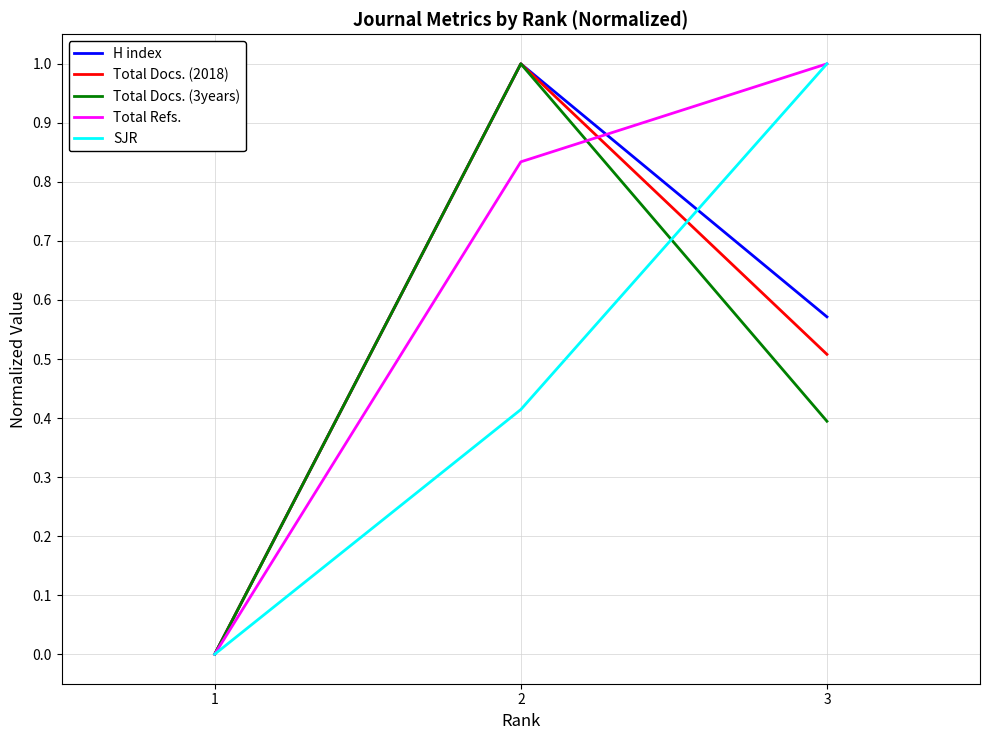

Is the value of H index at 1 greater than the value of Total Refs. at 2?

No